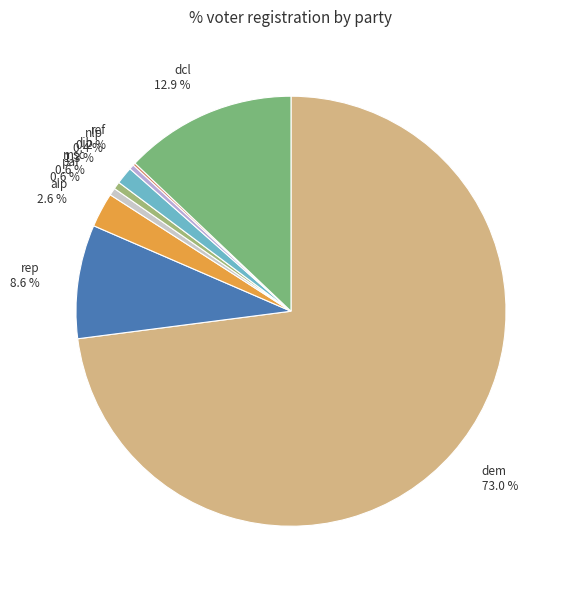

Is the sum of lib 1.3 % and aip 2.6 % greater than half?

No